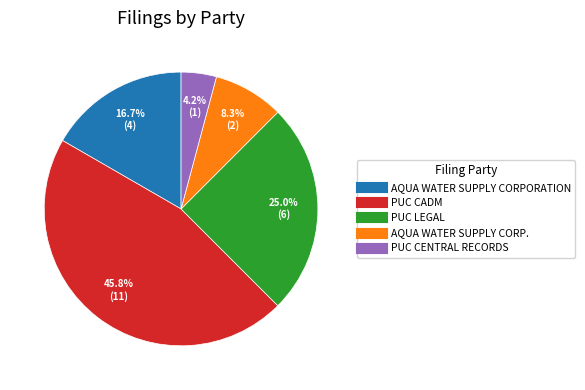

Which slice is the smallest?

PUC CENTRAL RECORDS